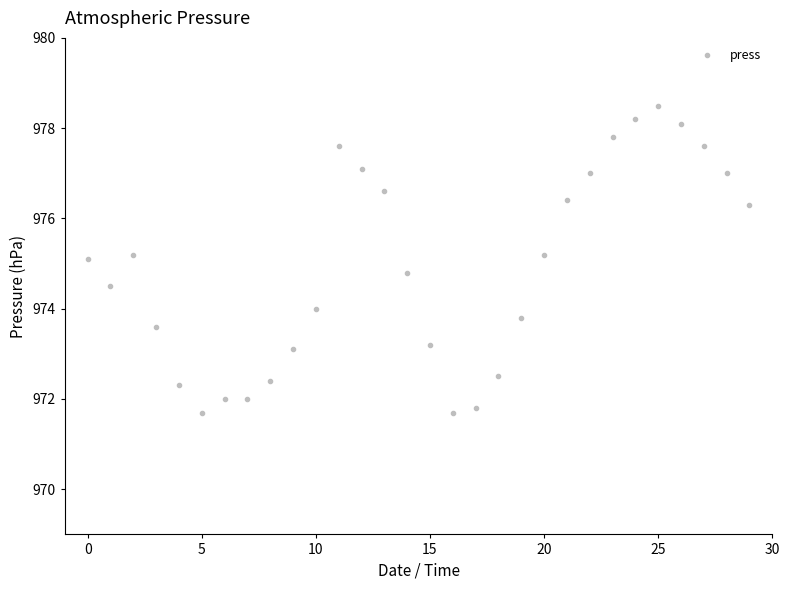

True or false: there are more than 2 points higher than both neighbors.

True